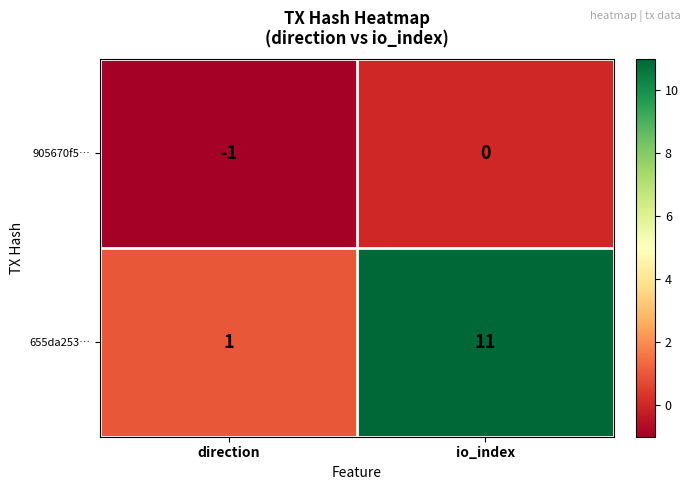

Which series has the largest total across all categories?

655da253…